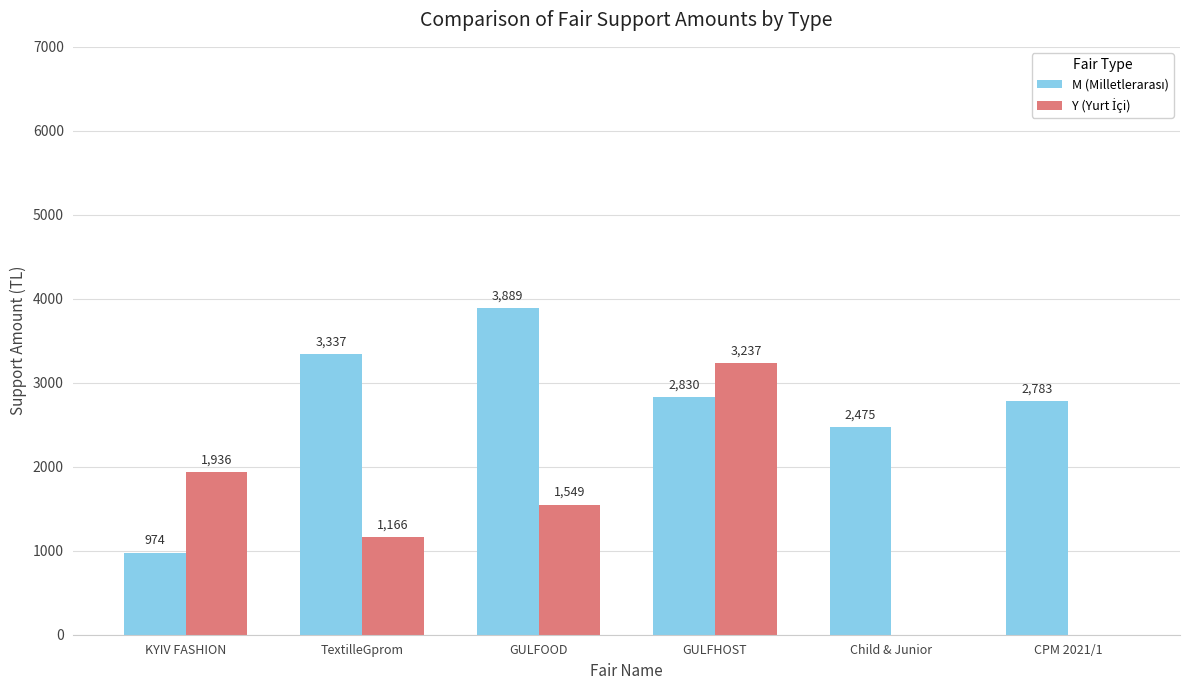

At which category does the chart reach its peak across all series?

GULFOOD